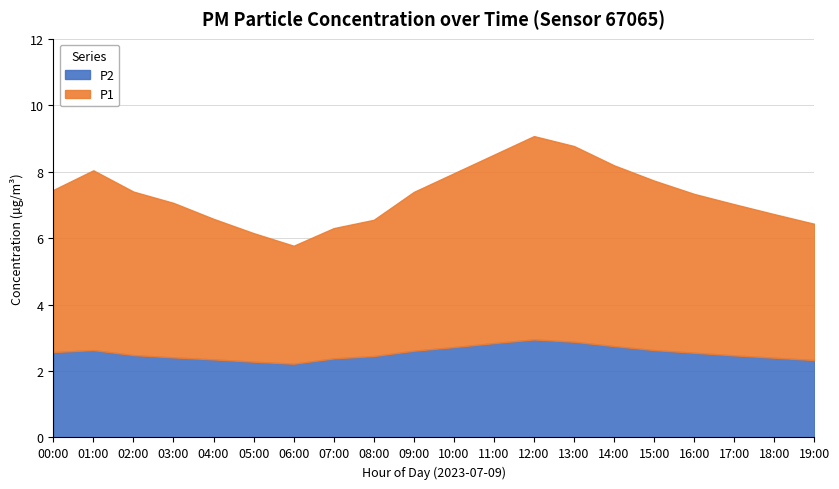

Rank the series at 15:00 from highest to lowest value.

P1, P2